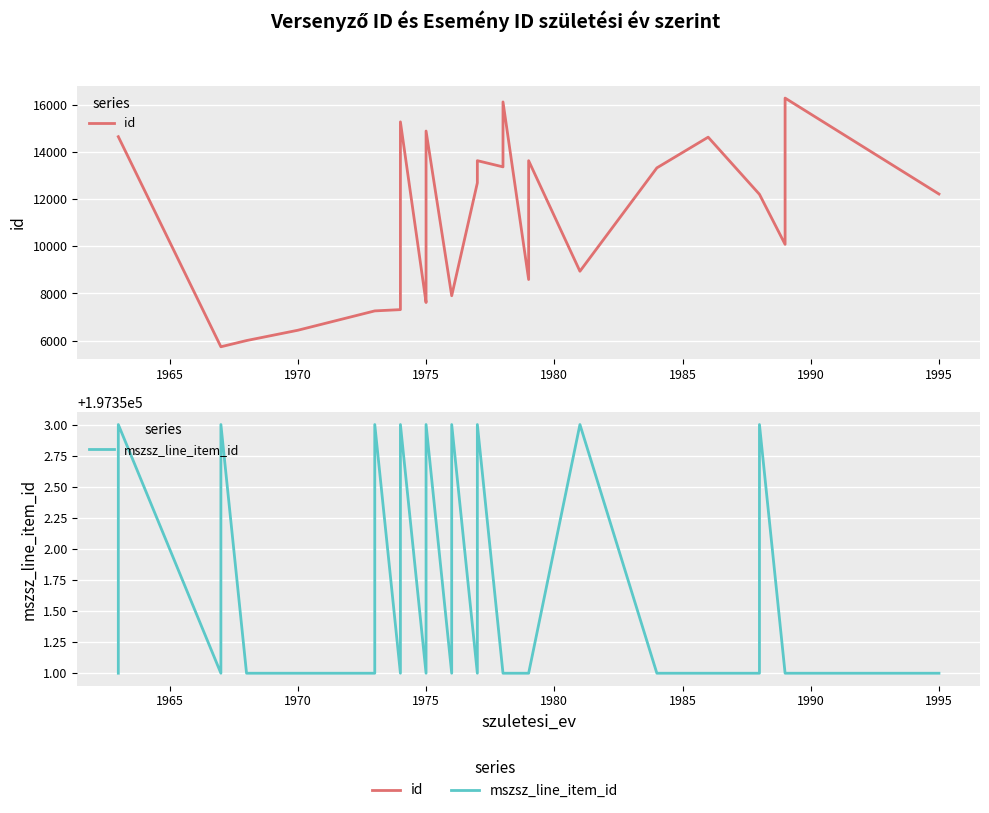

Which series has the largest total across all categories?

mszsz_line_item_id